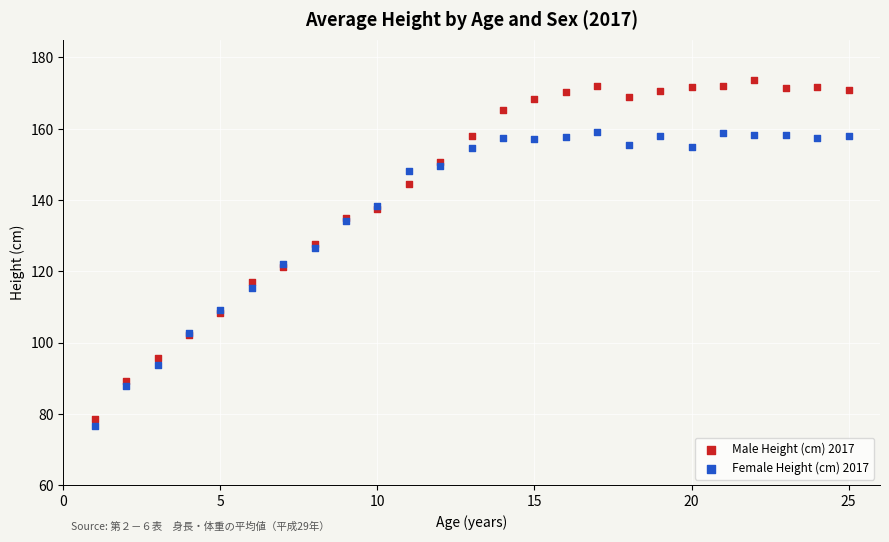

What is the X range (max minus min) for the scatter plot?

24.0